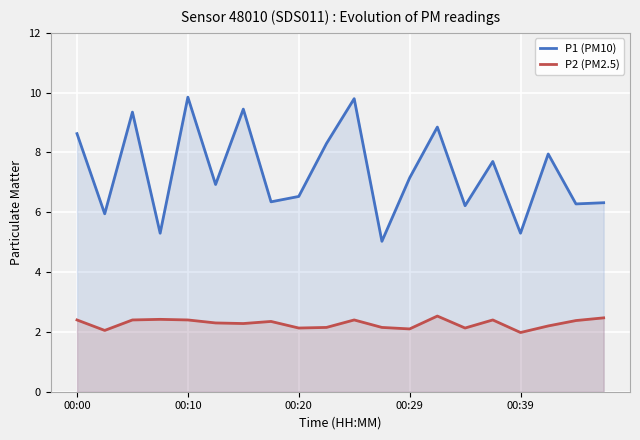

True or false: P2 (PM2.5) and P1 (PM10) intersect in this chart.

False